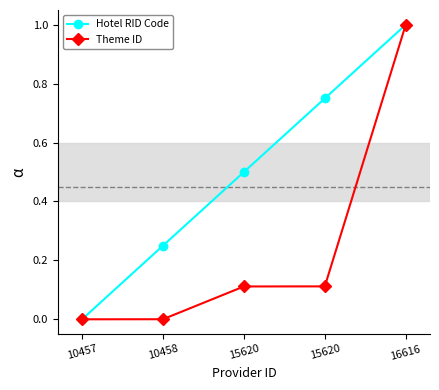

At which category does the chart reach its minimum across all series?

10457